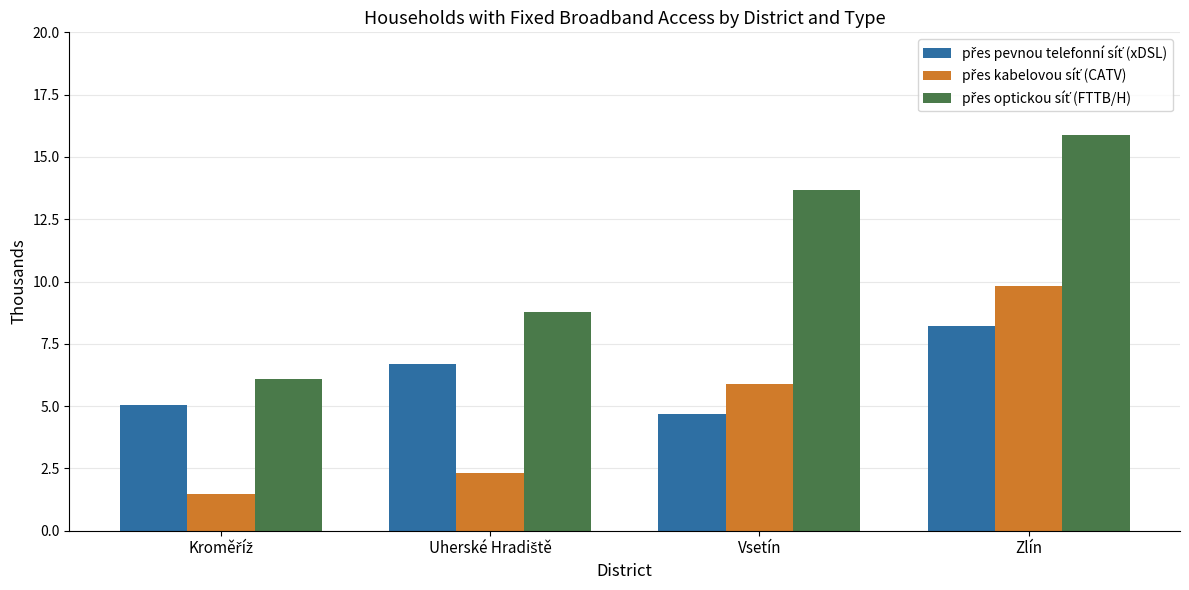

At which category is the sum across all series the highest?

Zlín